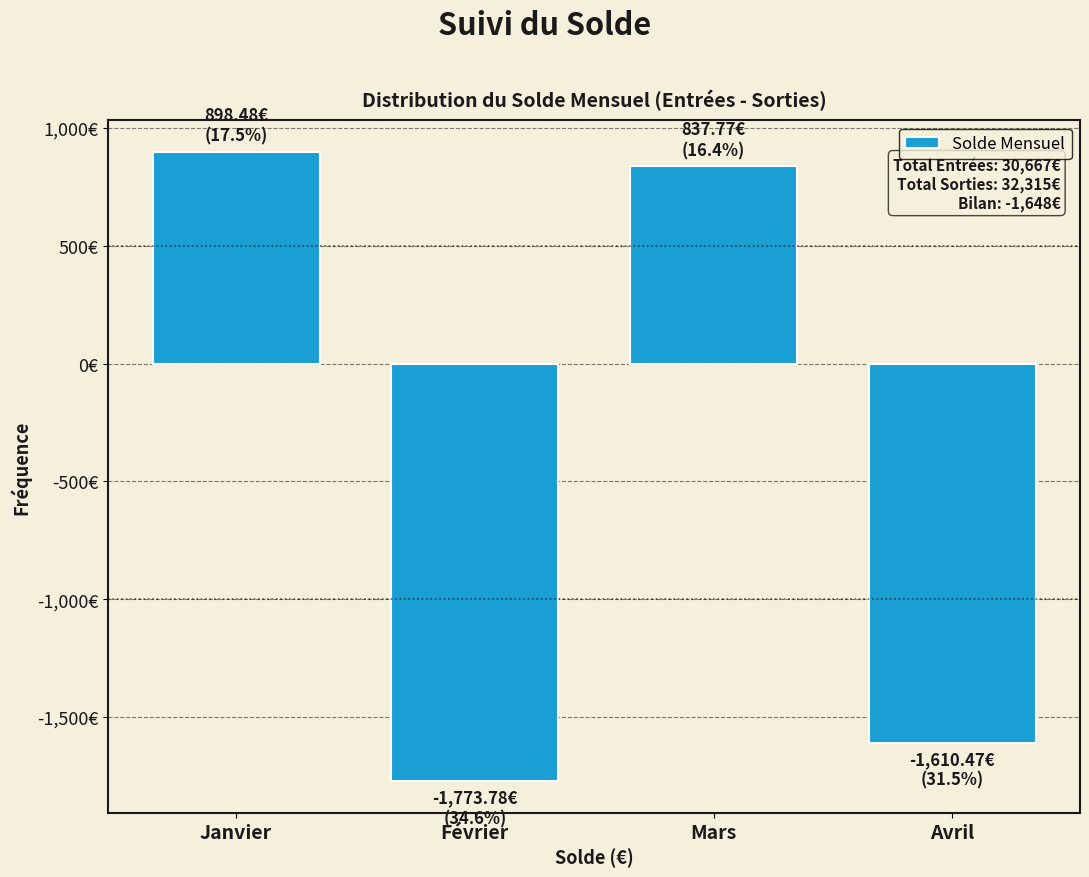

Does the chart contain any negative values?

Yes